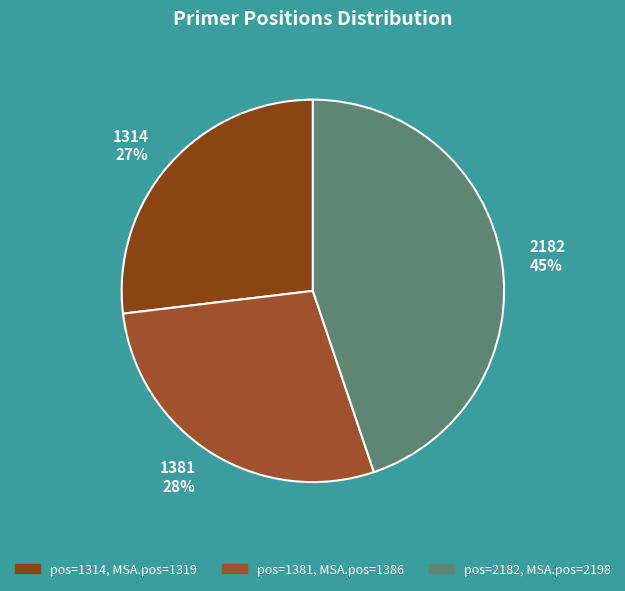

How many slices are in this pie chart?

3